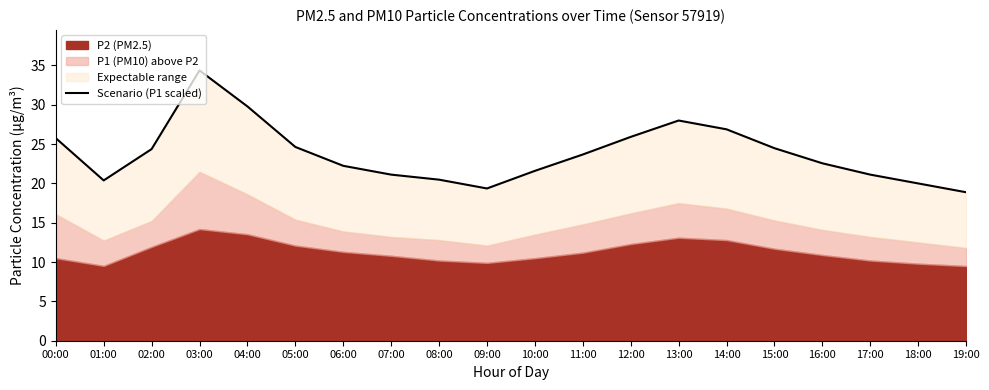

What is the difference between the maximum and minimum values?

15.5